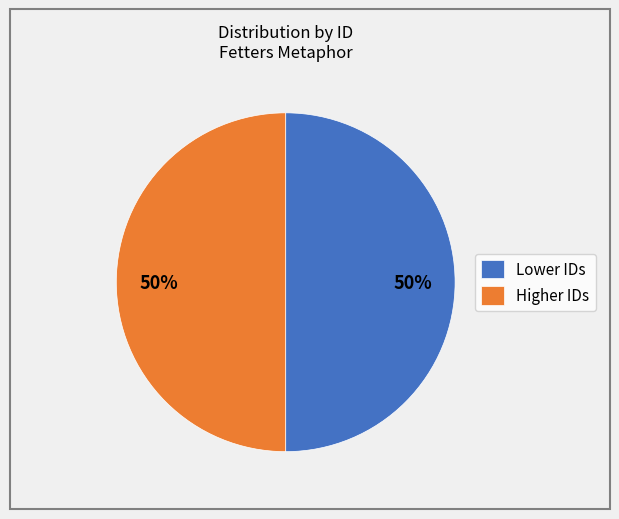

Approximately how many times larger is the value at Higher IDs compared to Lower IDs?

1.0